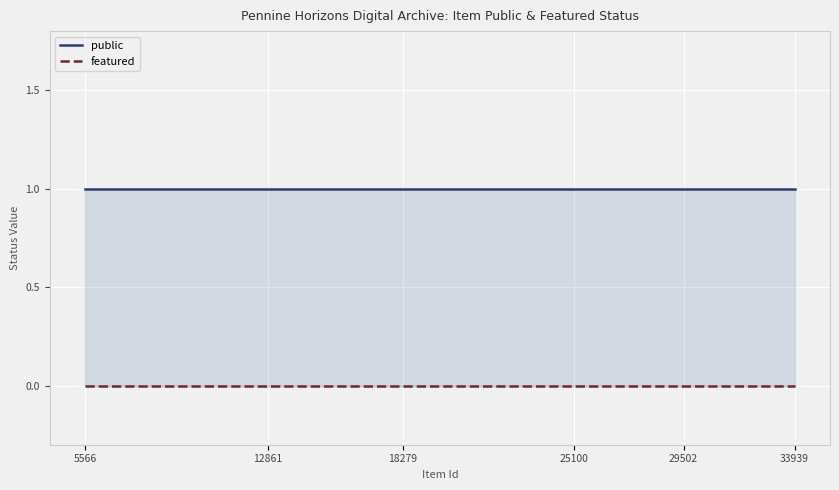

List the labels in order of featured value, largest first.

5566, 5567, 6262, 6470, 6788, 6789, 12861, 12866, 13009, 18279, 20143, 20604, 25100, 25109, 25110, 29502, 33939